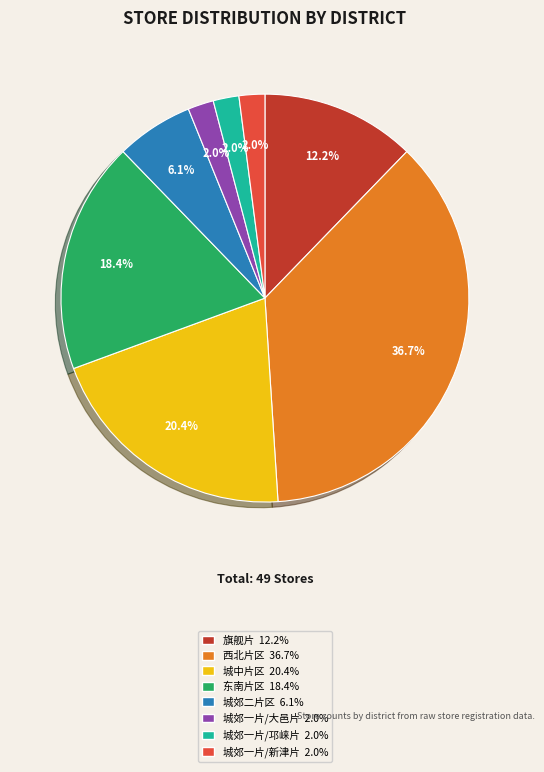

What is the ratio of the value at 城郊一片/邛崃片 to the value at 旗舰片?

0.2